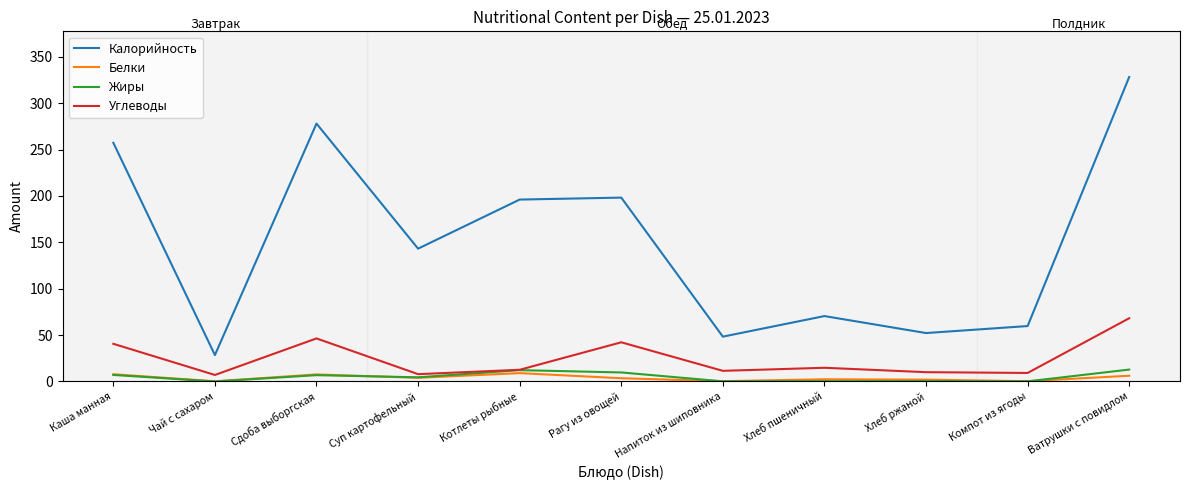

How many values in the Белки series exceed 3?

6